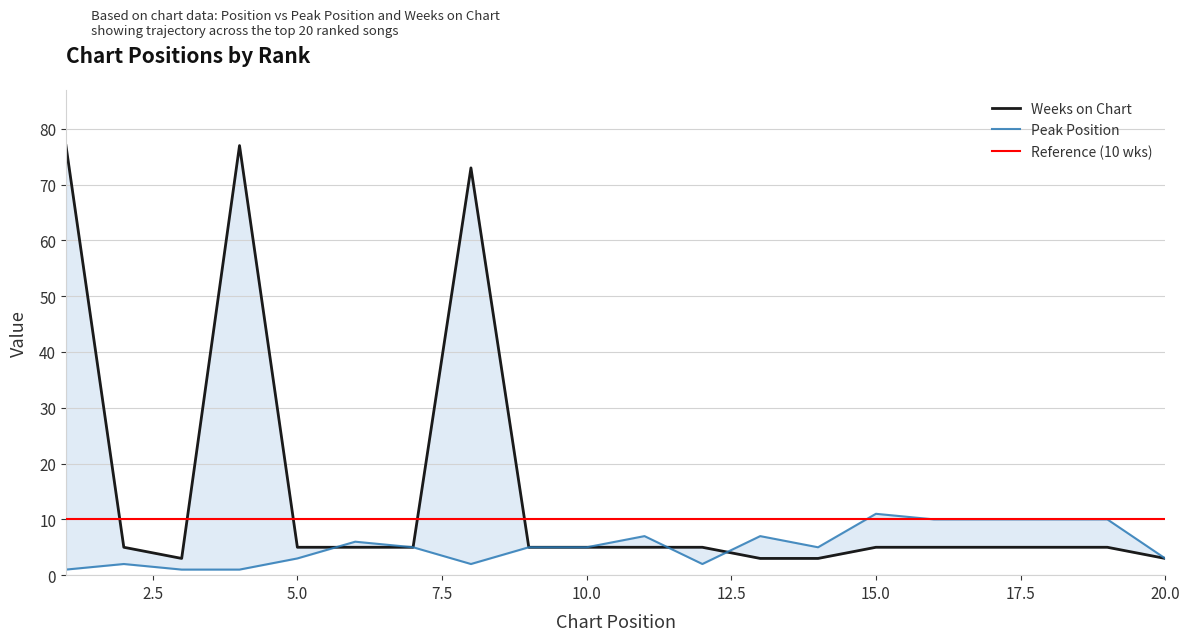

What is the average value of the Peak Position series?

5